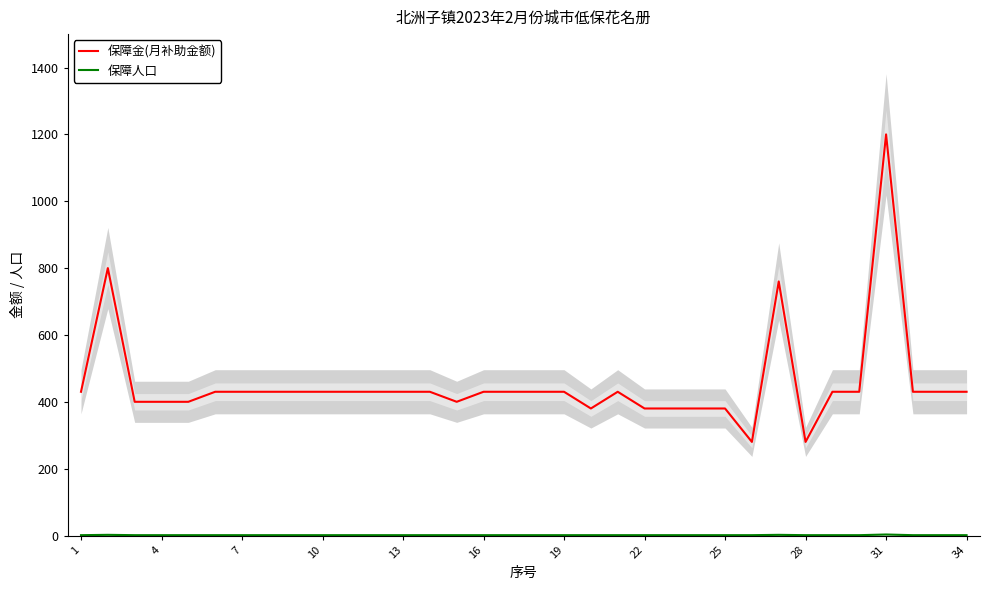

Does the chart display data point markers on the line(s)?

No